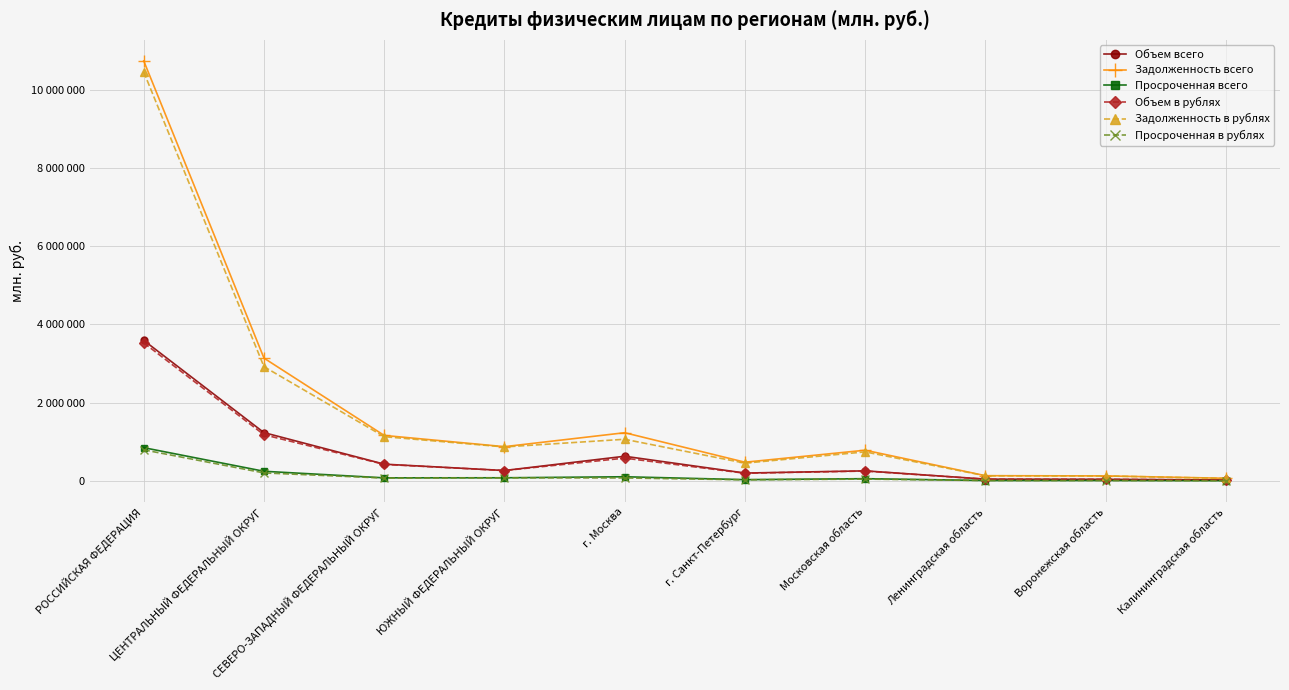

Reading right to left, extract all data points from this chart.

Объем всего: 23327	40675	45182	256978	200712	630204	265653	427907	1234141	3590992
Задолженность всего: 67123	127690	133212	784202	477726	1231482	875161	1162159	3137610	10733345
Просроченная всего: 6099	10603	10245	57011	32135	106040	80083	78179	246185	849314
Объем в рублях: 23150	40422	43904	251810	196372	582490	265011	421993	1180132	3527270
Задолженность в рублях: 63260	126830	130624	741756	453786	1063920	868285	1130227	2918816	10449261
Просроченная в рублях: 5519	10224	9623	46671	28066	75570	78790	72533	204162	793453